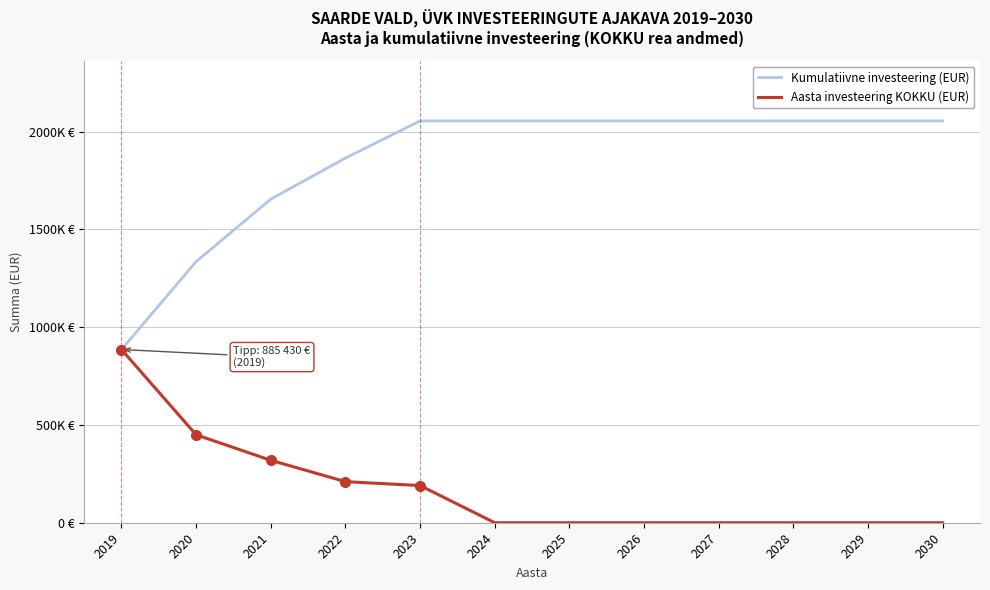

What is the average value of the Kumulatiivne investeering (EUR) series?

1847709